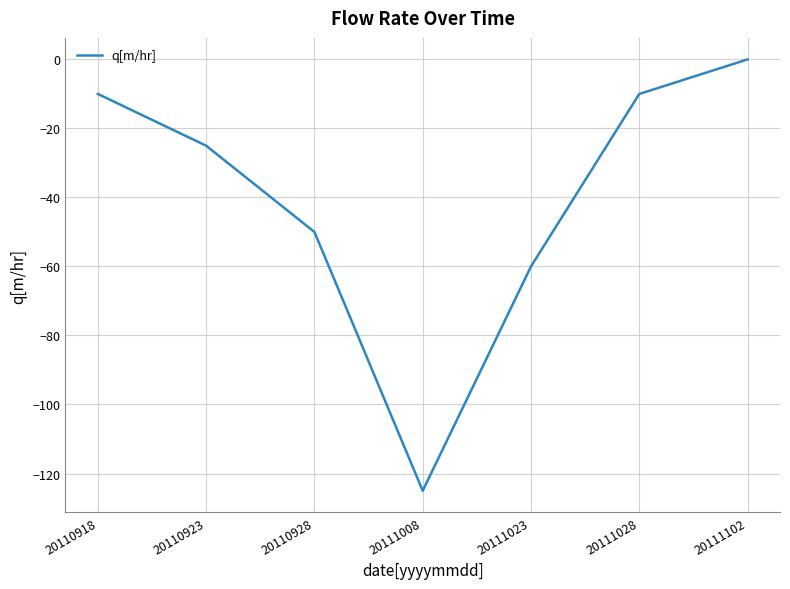

What value does the data have at 20110928, to the nearest 10?

-50